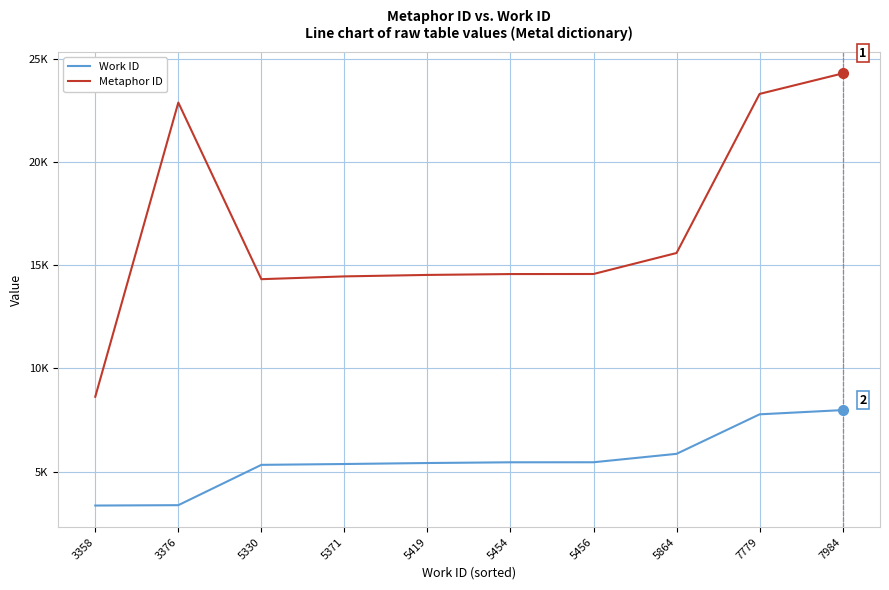

At which label is Work ID closest to 5671?

5864